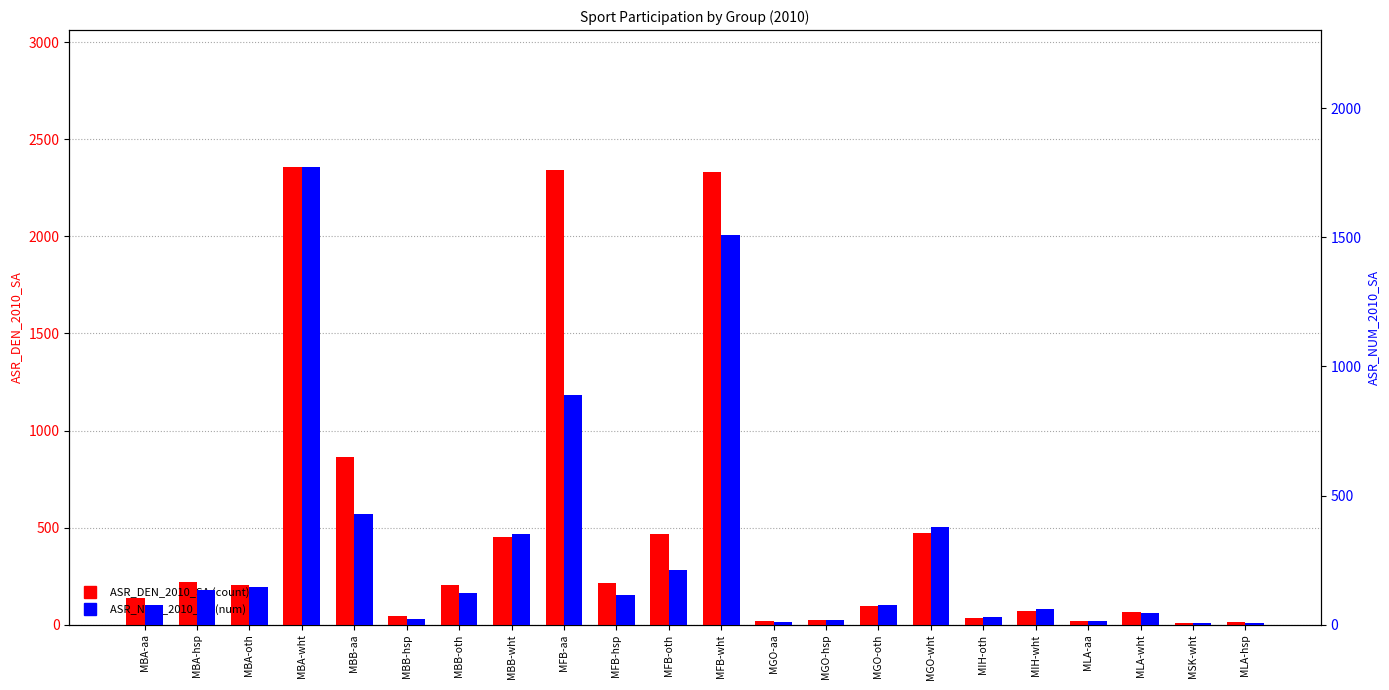

What is the label of the 9th bar from the right?

MGO-hsp